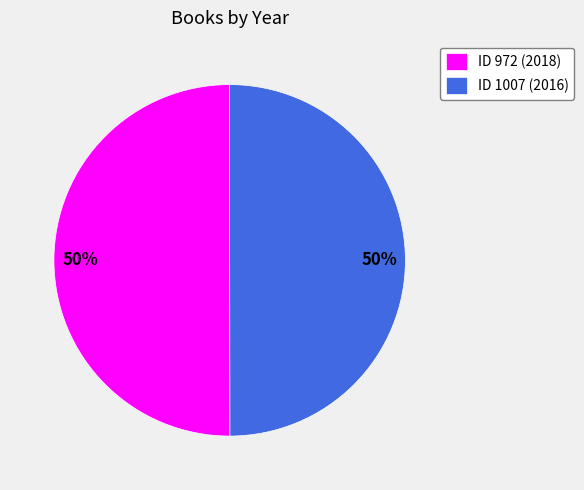

Is the sum of ID 972 (2018) and ID 1007 (2016) greater than half?

Yes